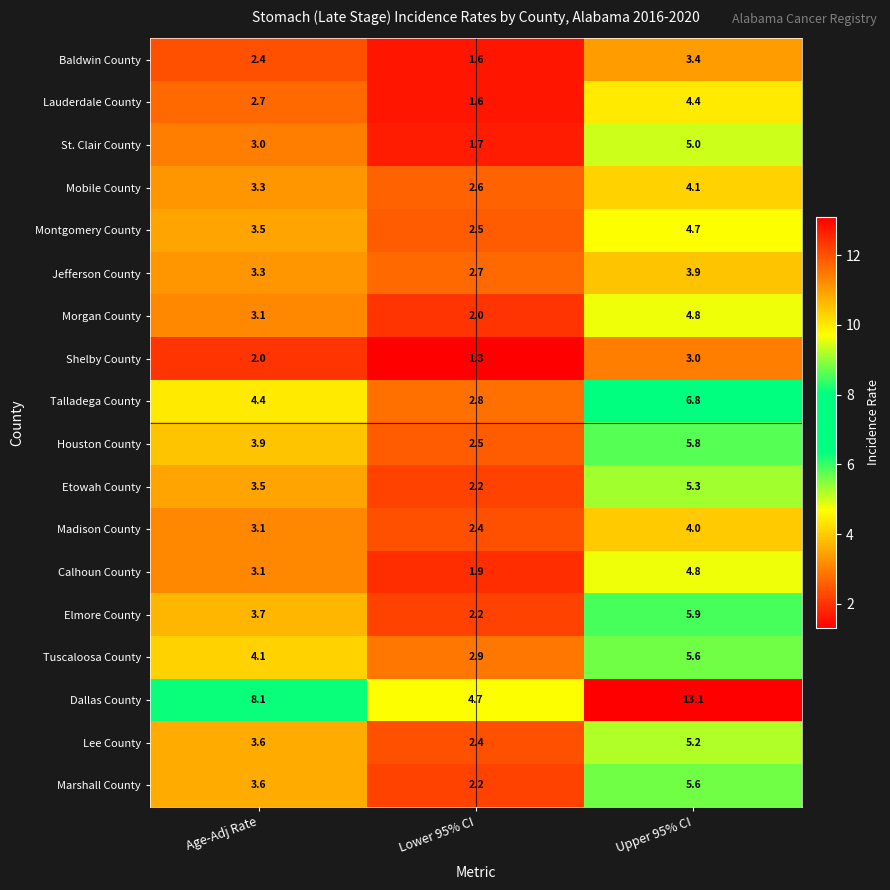

Rank the categories by Lauderdale County value from highest to lowest.

Upper 95% CI, Age-Adj Rate, Lower 95% CI